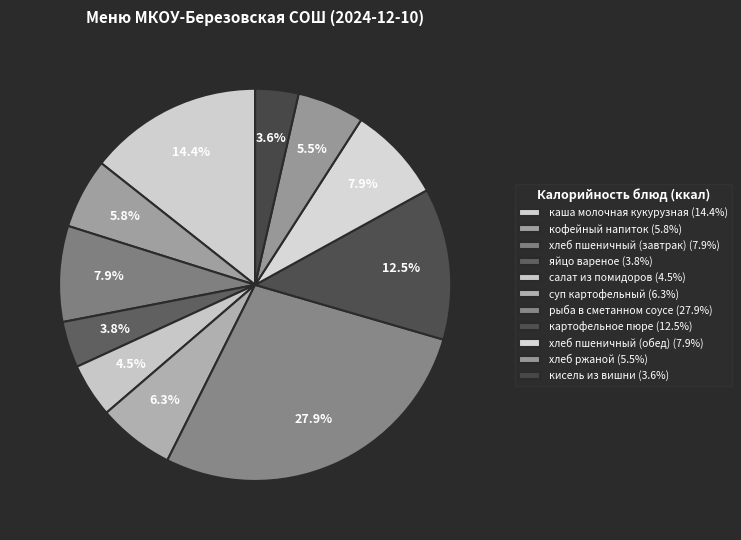

What percentage is the хлеб ржаной slice, to the nearest percent?

6%